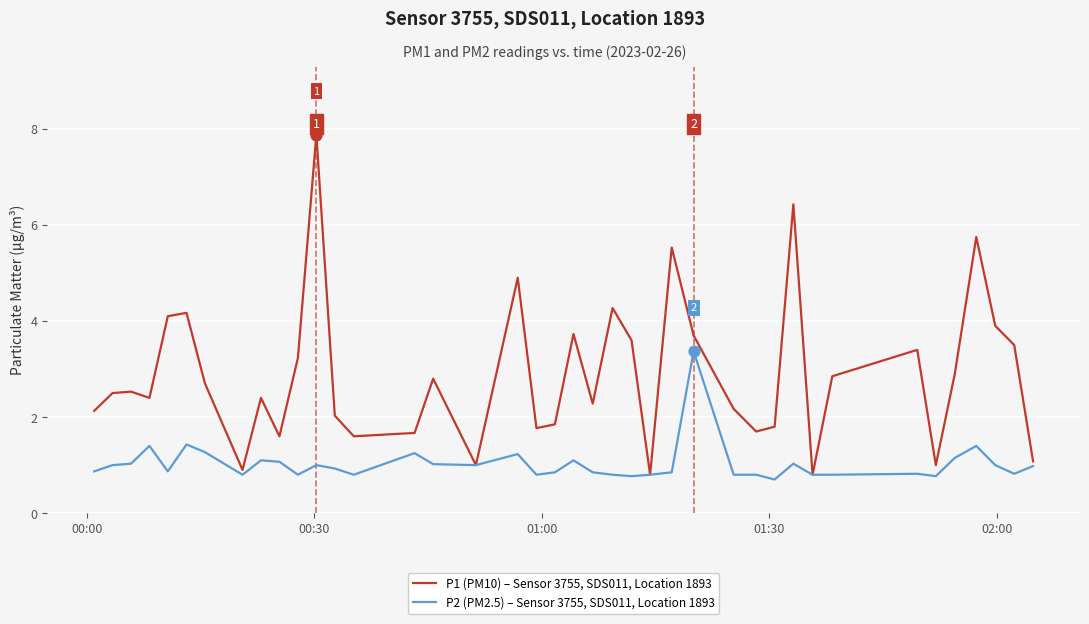

Which series has the largest total across all categories?

P1 (PM10) – Sensor 3755, SDS011, Location 1893